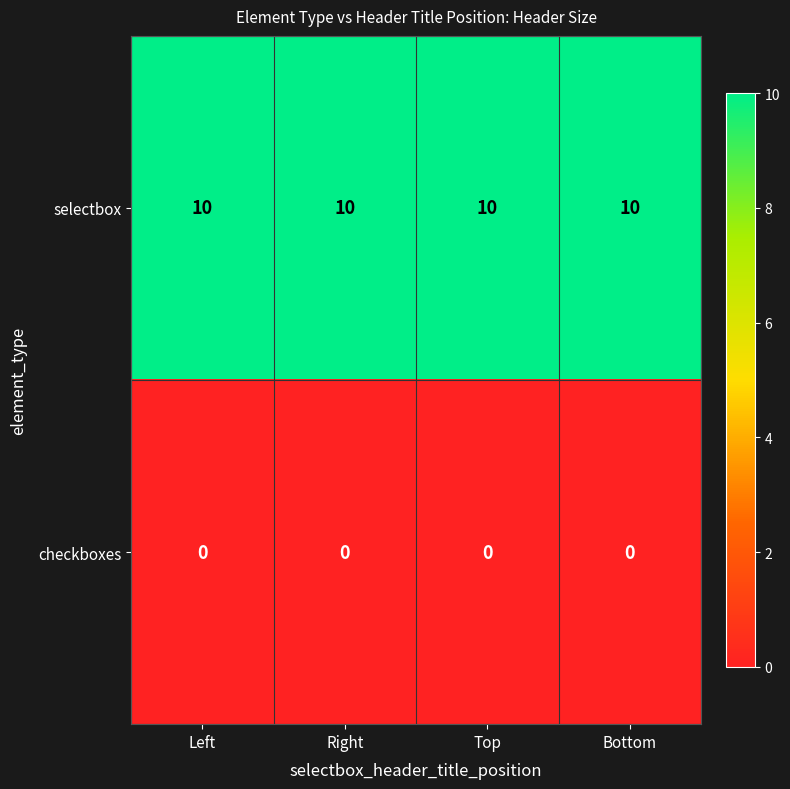

Rank the series by their average value, from lowest to highest.

checkboxes, selectbox